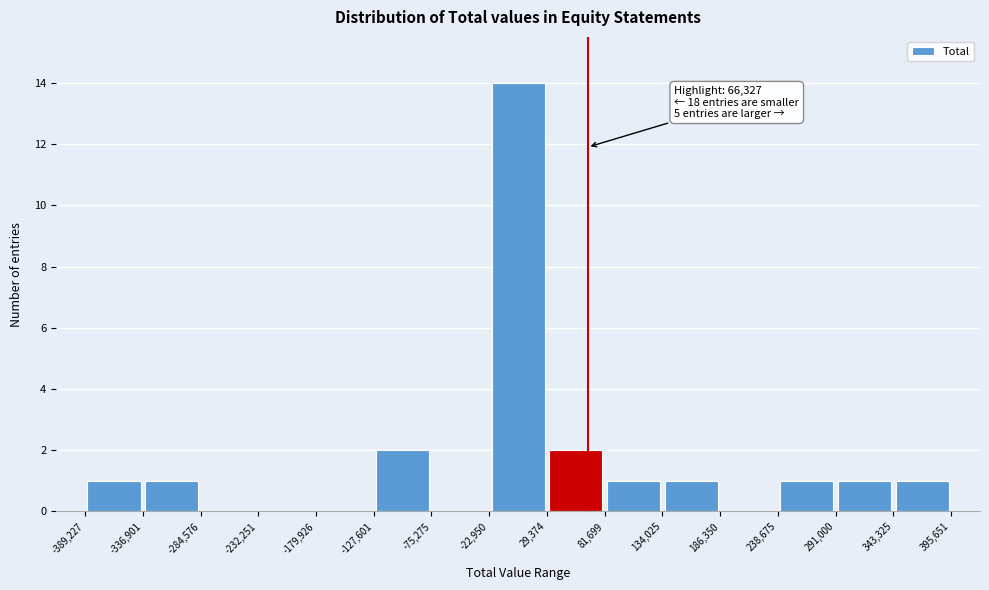

Over which range of the x-axis is the bar tallest?

-22,950 to 29,374